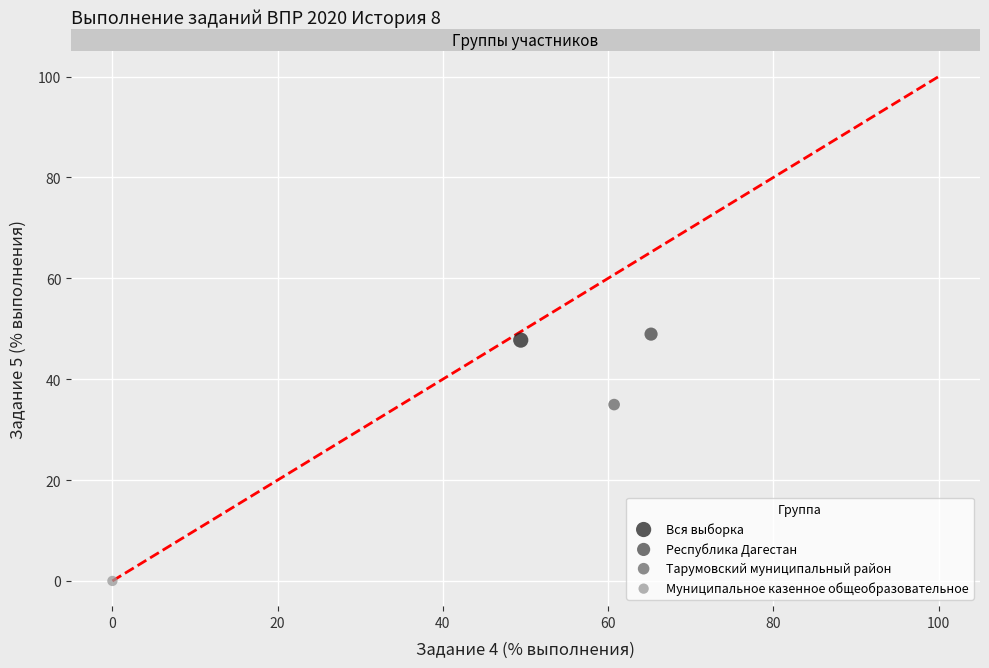

What are all the series names shown in the legend?

Вся выборка, Республика Дагестан, Тарумовский муниципальный район, Муниципальное казенное общеобразовательное